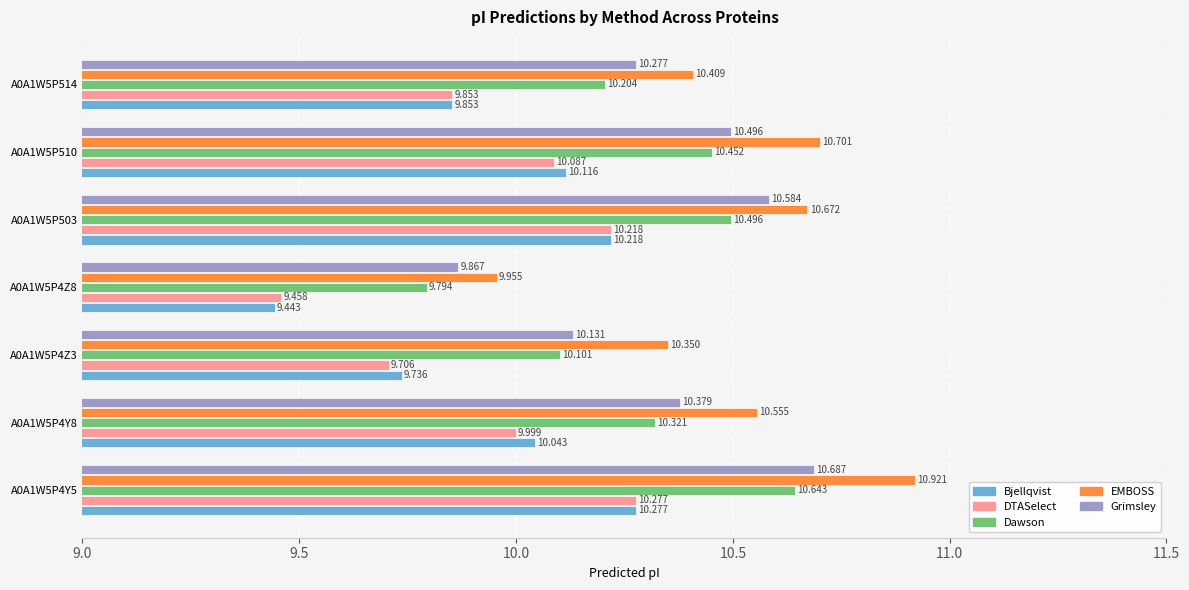

At A0A1W5P4Z3, list the series in order from smallest to largest.

DTASelect, Bjellqvist, Dawson, Grimsley, EMBOSS